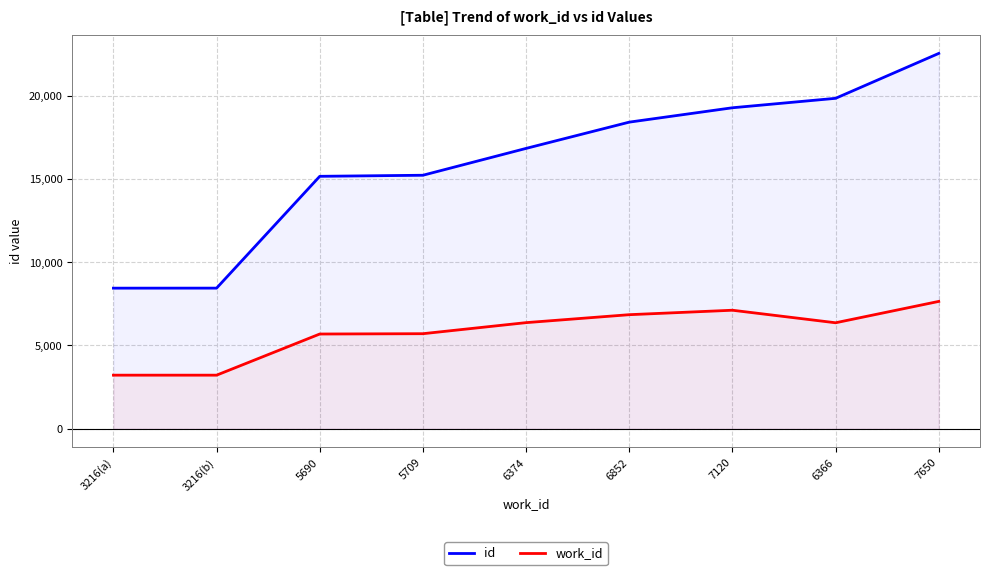

True or false: id has a value of 24761 at 5690.

False